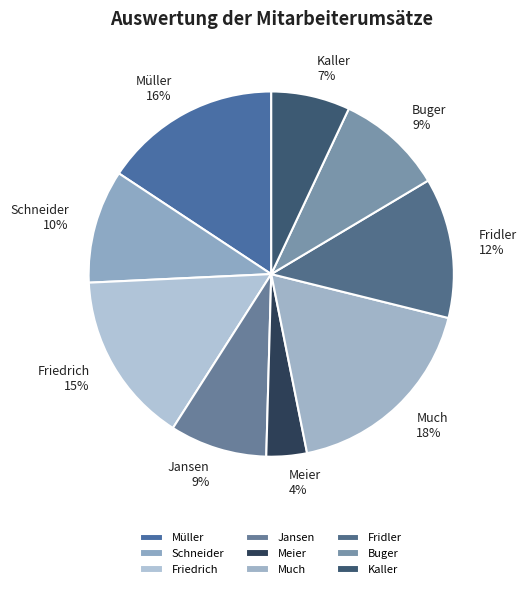

Does Jansen represent more than half of the total?

No